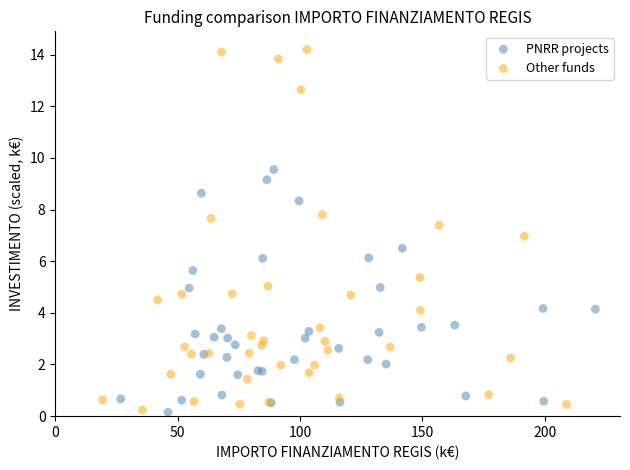

What are all the series names shown in the legend?

PNRR projects, Other funds